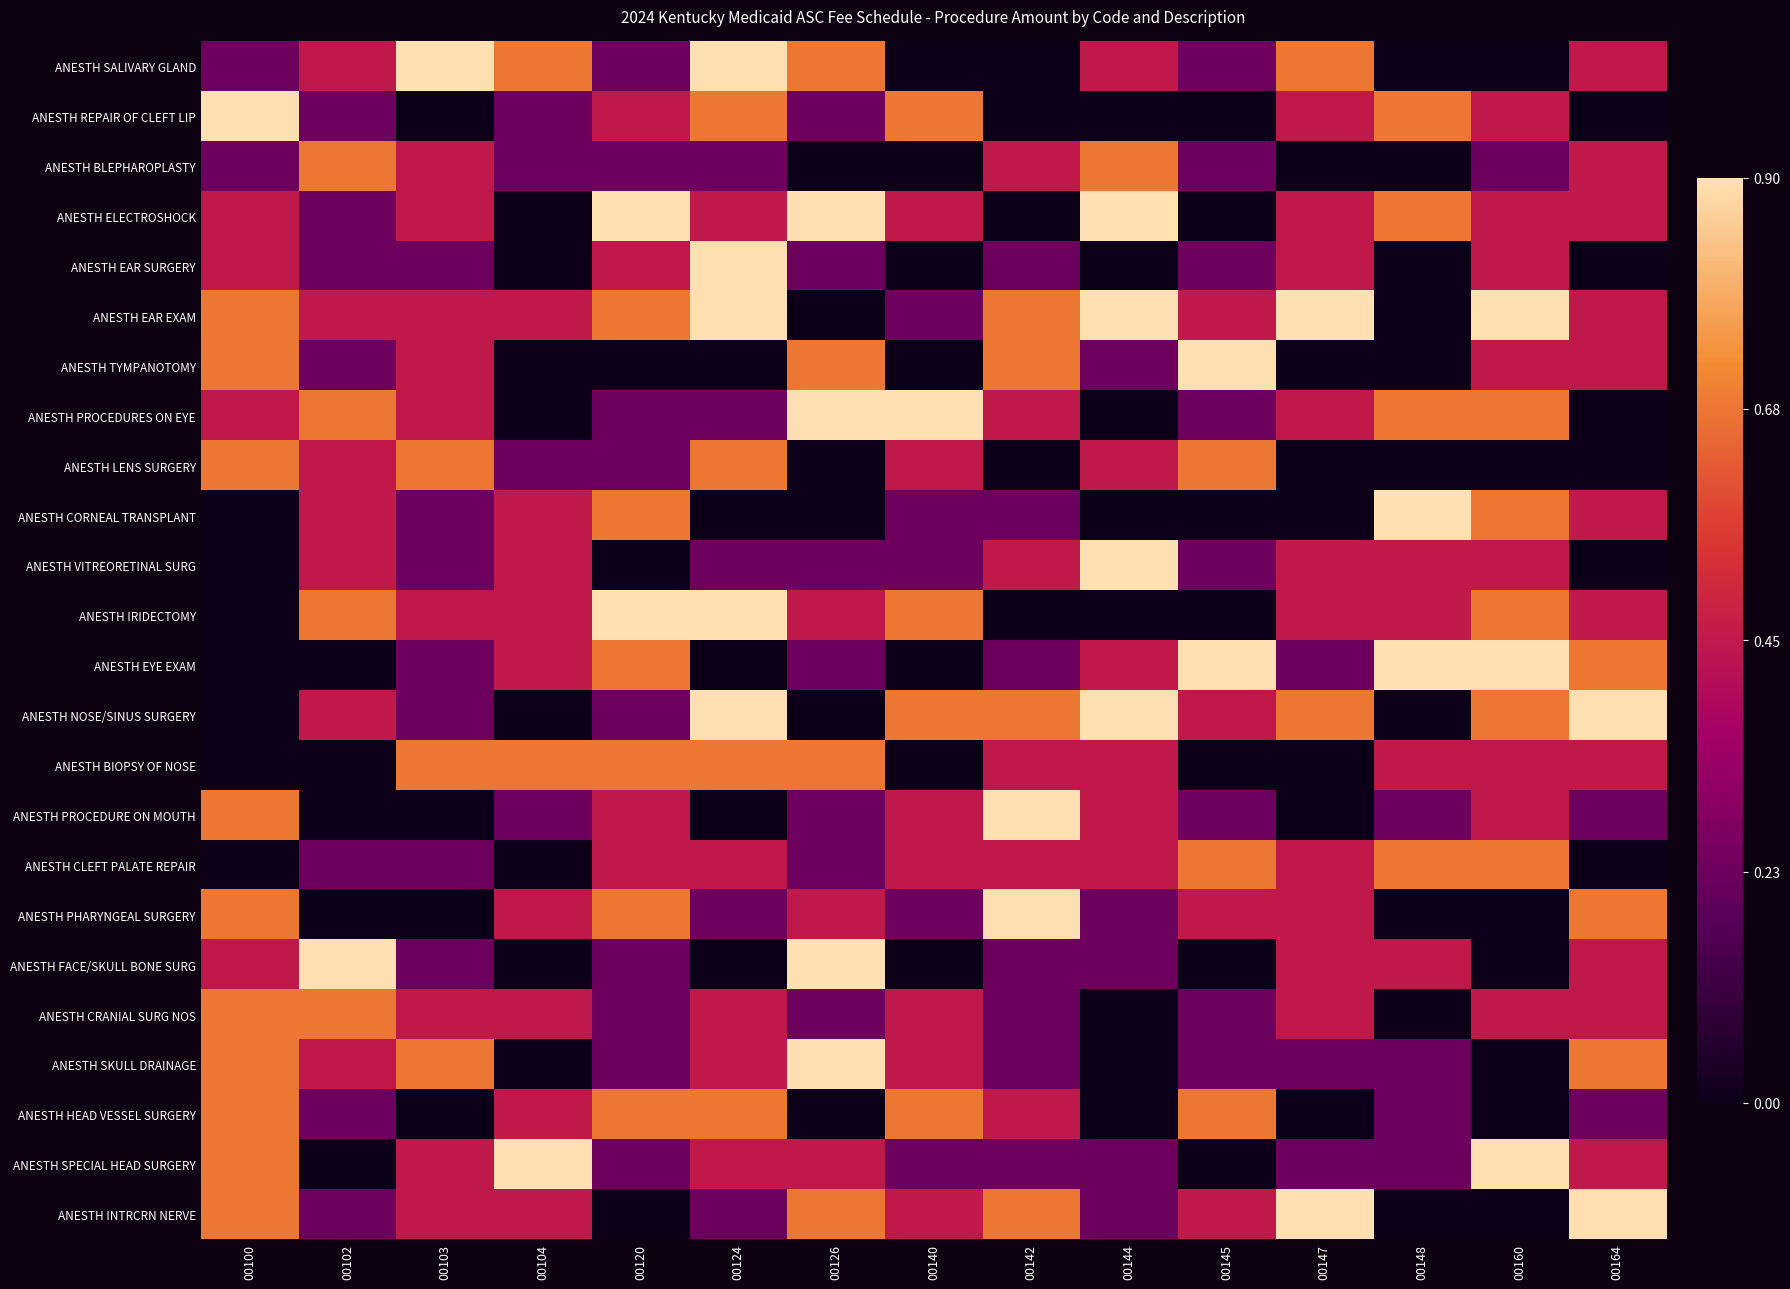

Which label corresponds to the smallest value in the chart?

00140